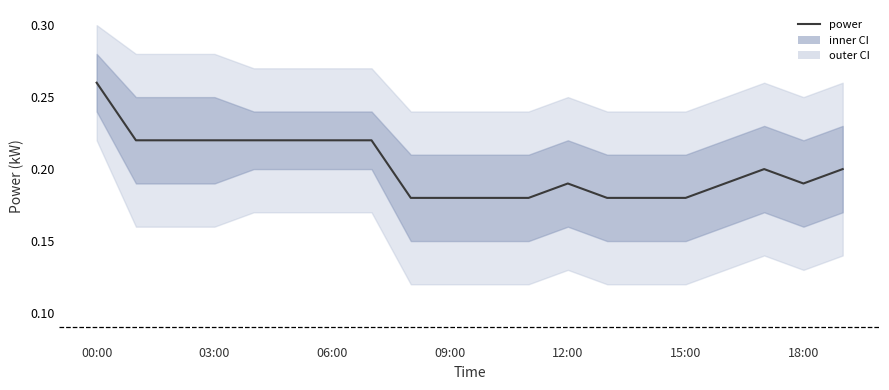

How many lines are shown in the chart?

1